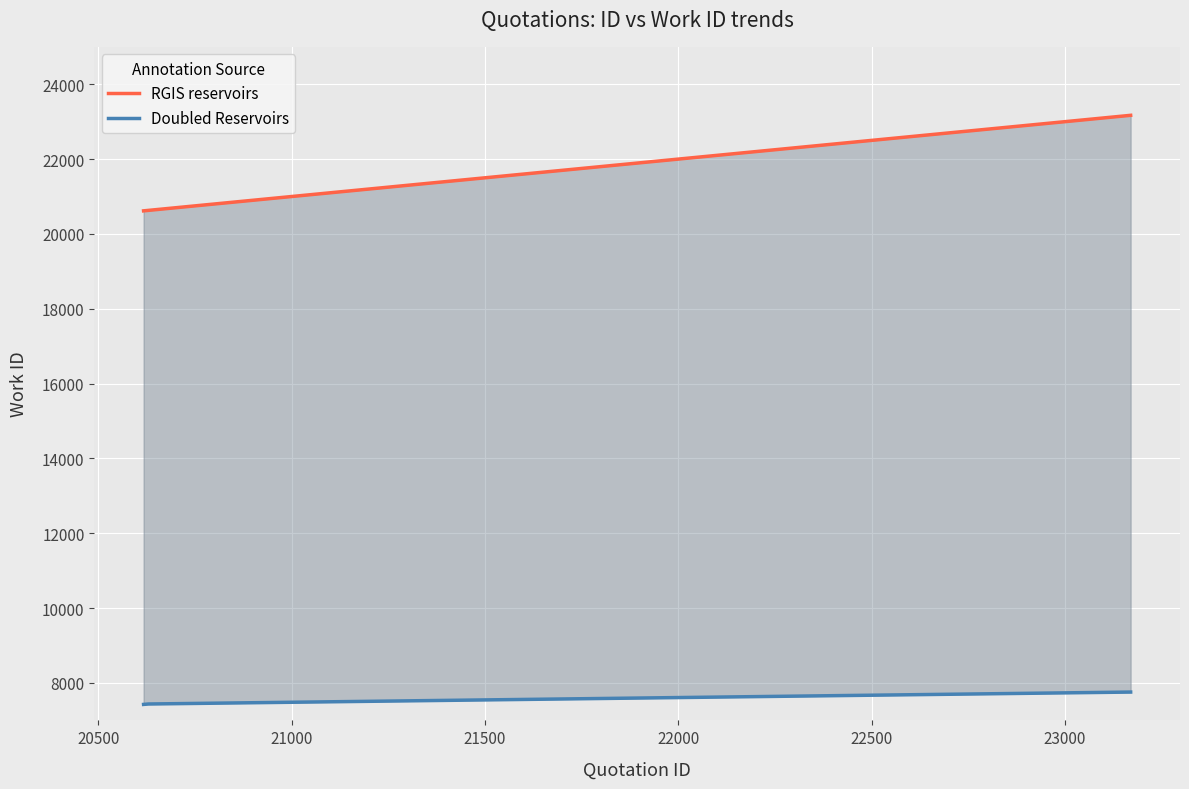

How many lines are shown in the chart?

2